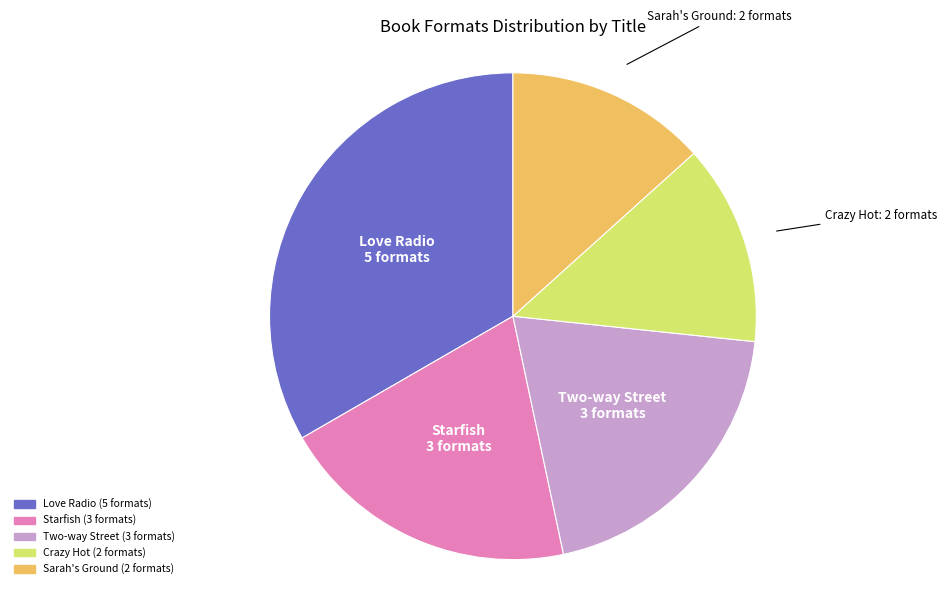

What is the largest slice in the pie chart?

Love Radio